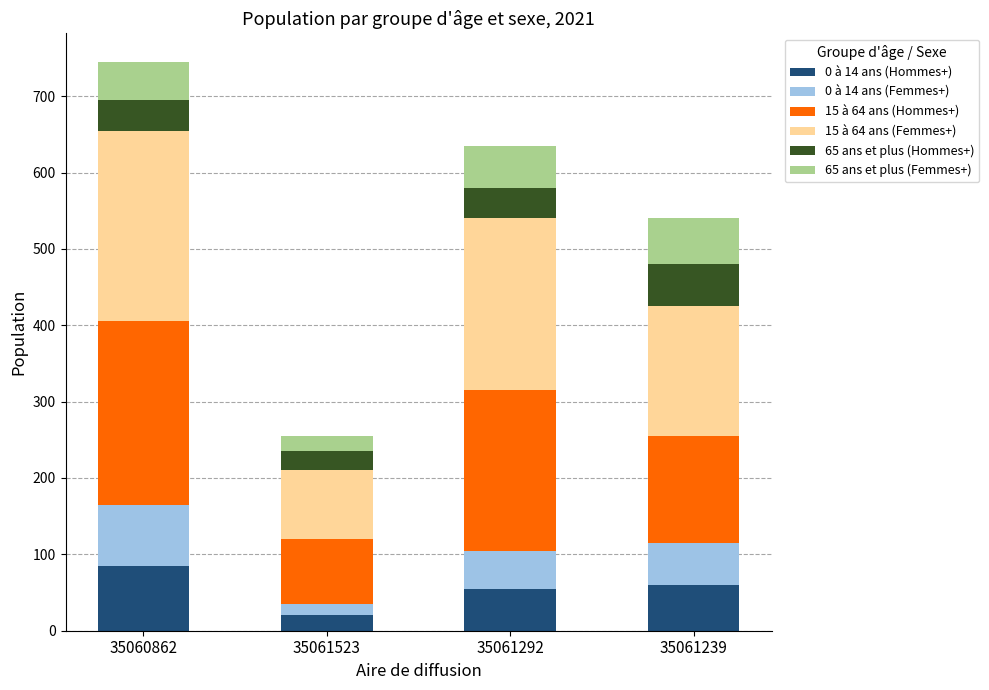

Reading right to left, what are the values for 0 à 14 ans (Hommes+)?

35061239=60	35061292=55	35061523=20	35060862=85